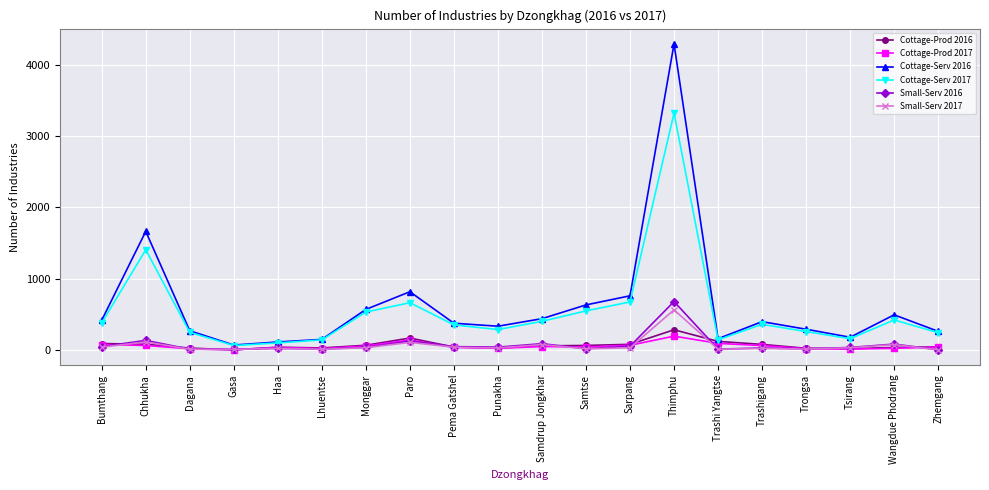

True or false: Cottage-Serv 2017 has a value of 153 at Samdrup Jongkhar.

False